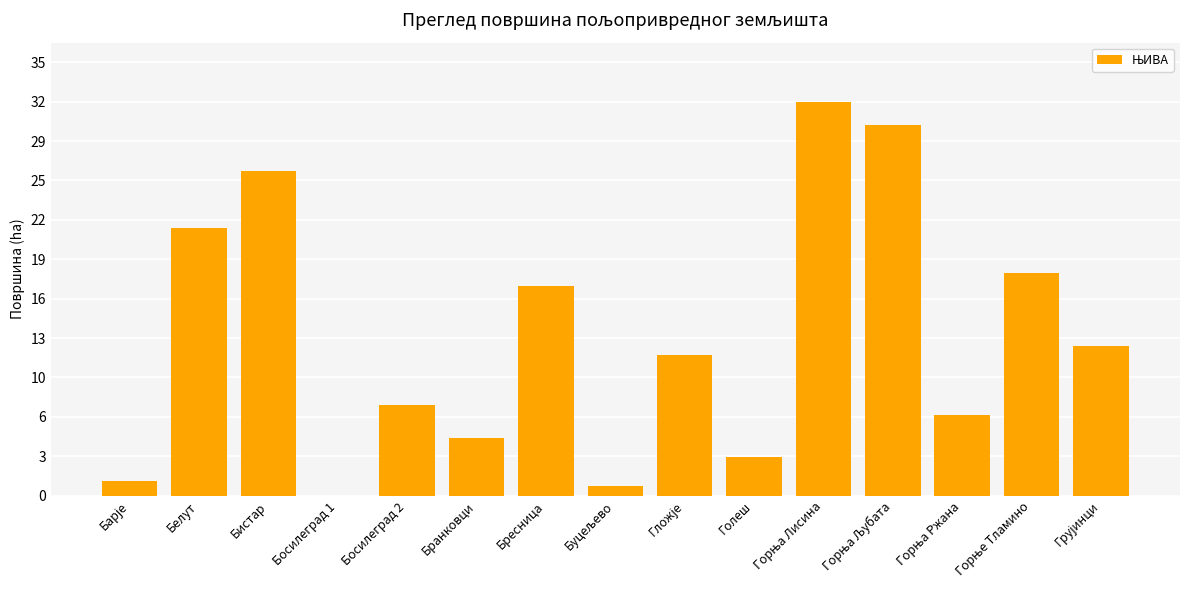

At which label does the data first exceed 11?

Белут